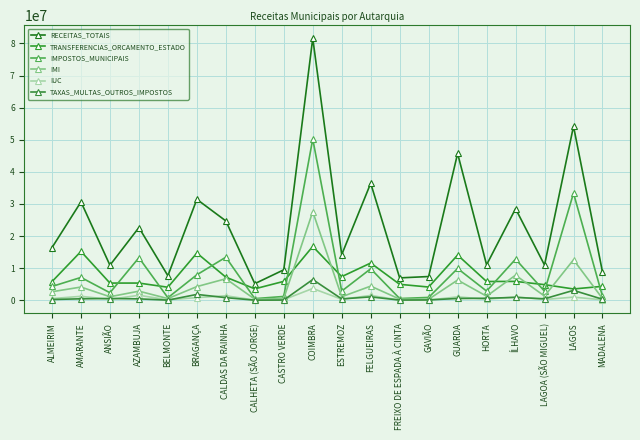

What is the total value across all series at ANSIÃO?

20502911.8